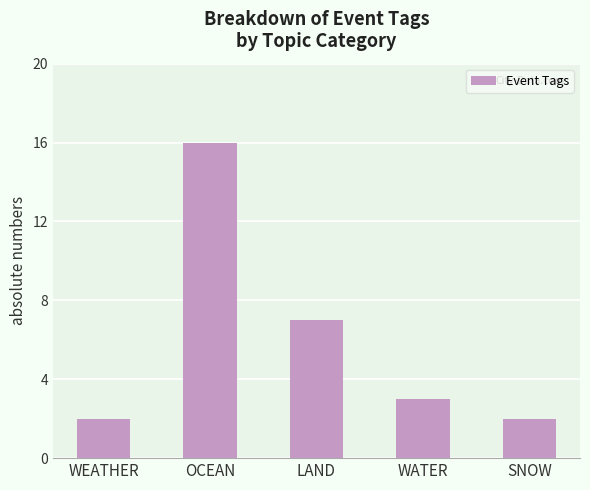

Are the bars grouped side by side (vs. stacked)?

No